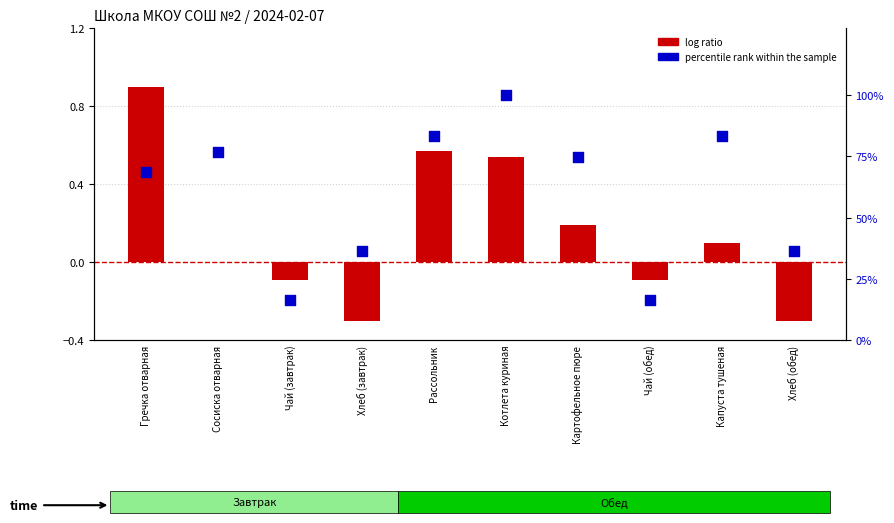

Which series has the largest total across all categories?

percentile rank within the sample